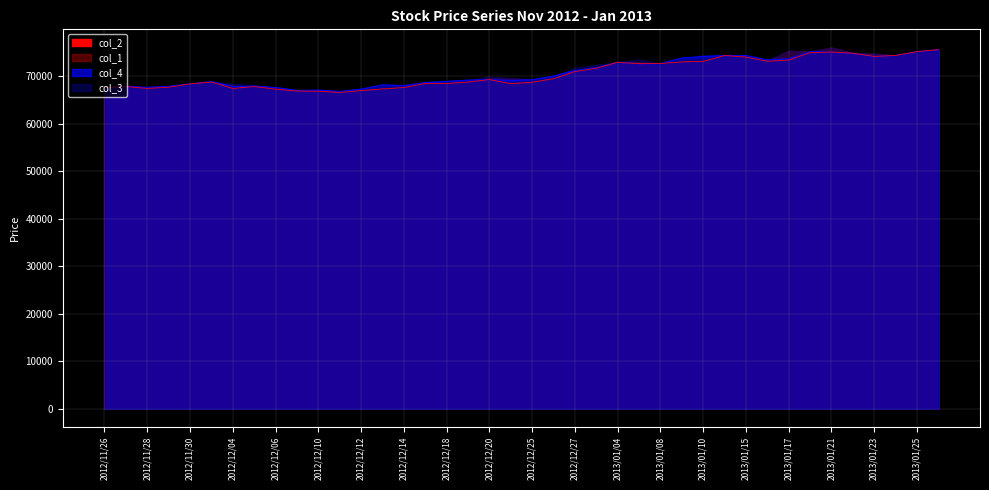

True or false: col_1 has a value of 123531 at 2013/01/10.

False